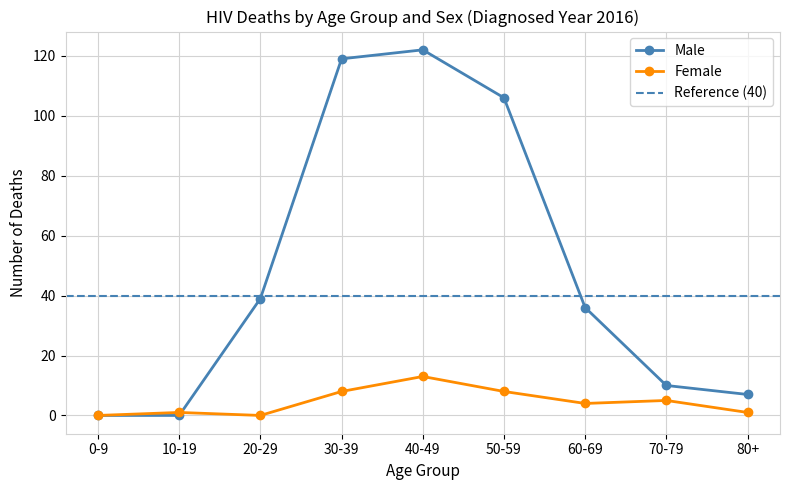

Reading left to right, extract all data points from this chart.

Male: 0-9=0	10-19=0	20-29=39	30-39=119	40-49=122	50-59=106	60-69=36	70-79=10	80+=7
Female: 0-9=0	10-19=1	20-29=0	30-39=8	40-49=13	50-59=8	60-69=4	70-79=5	80+=1